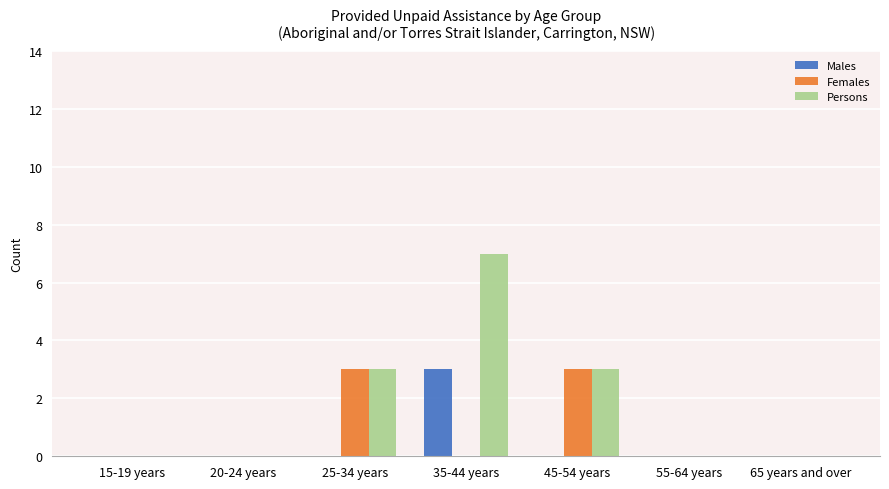

What is the highest value of the Females series?

3